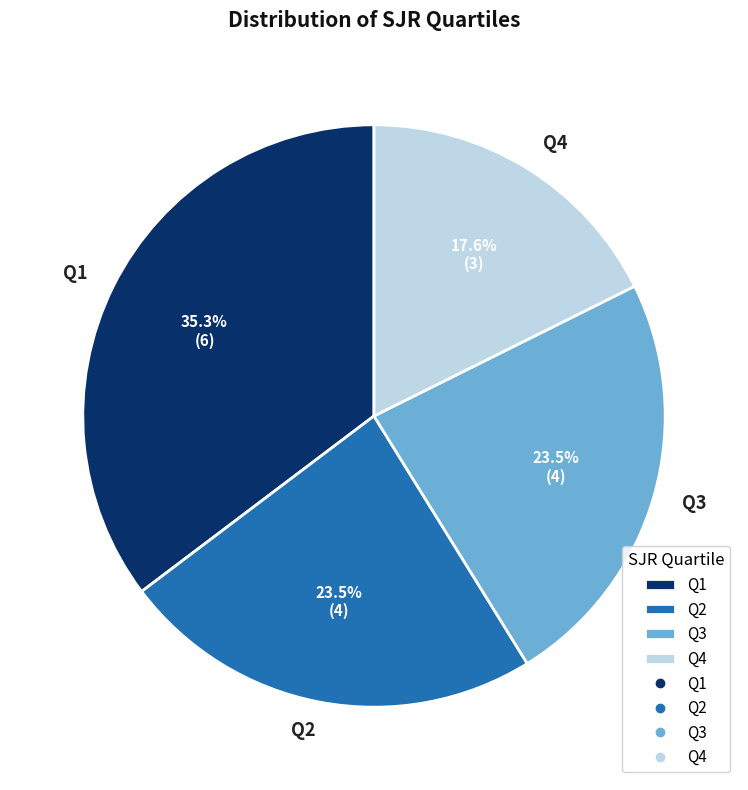

Is Q3 the majority of the pie?

No